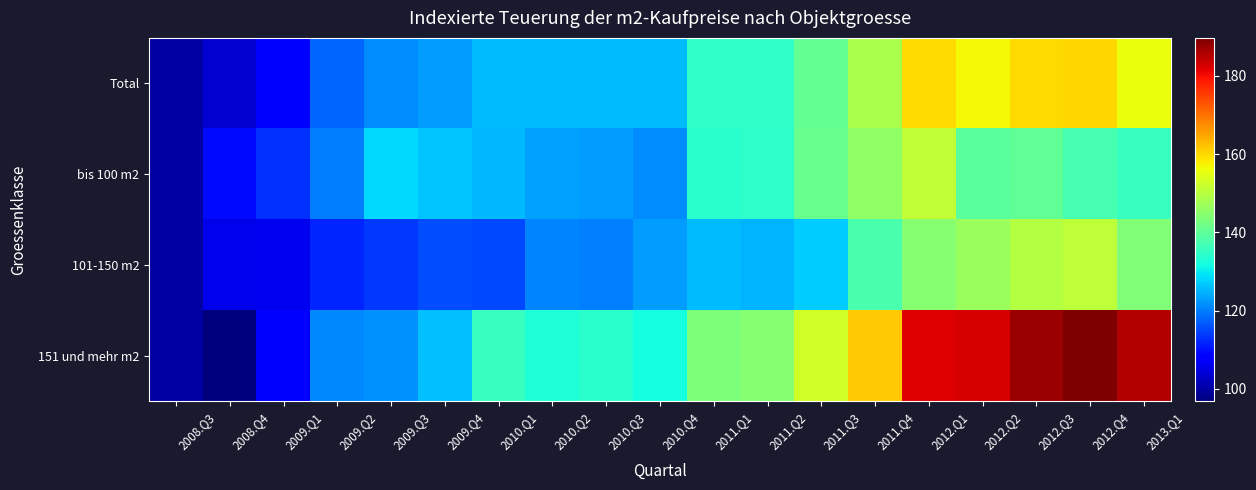

Count the number of data series in this chart.

4